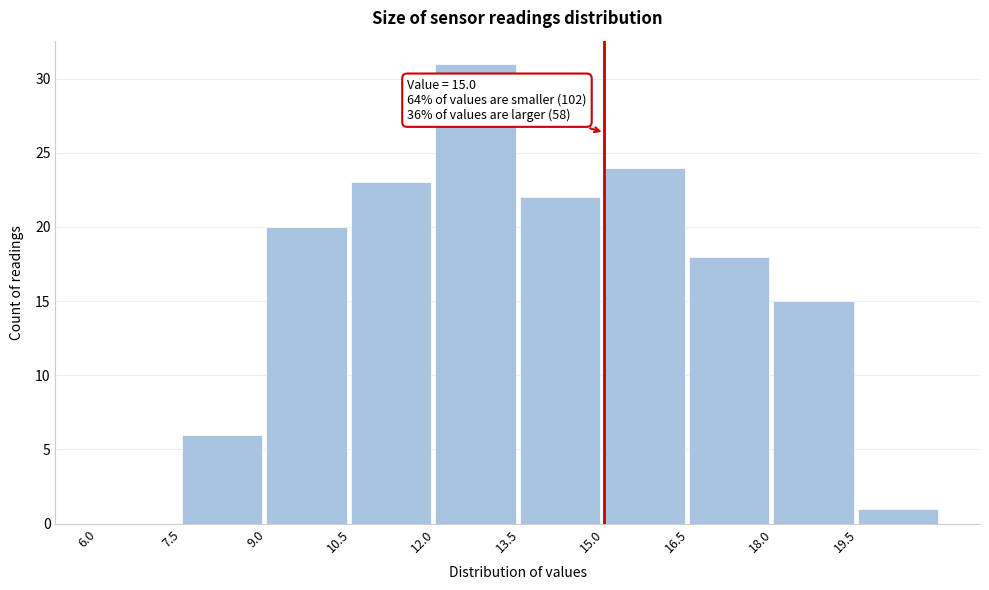

Which range on the x-axis has the tallest bar?

12.0 to 13.5